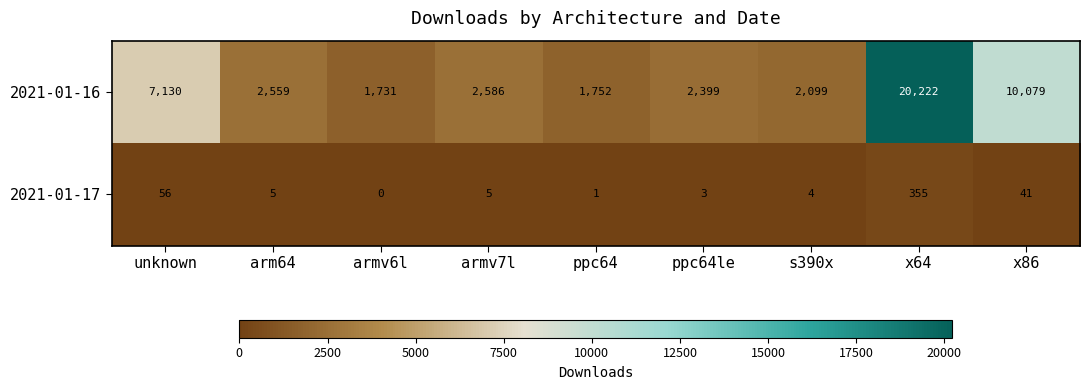

Which series has the largest total across all categories?

2021-01-16